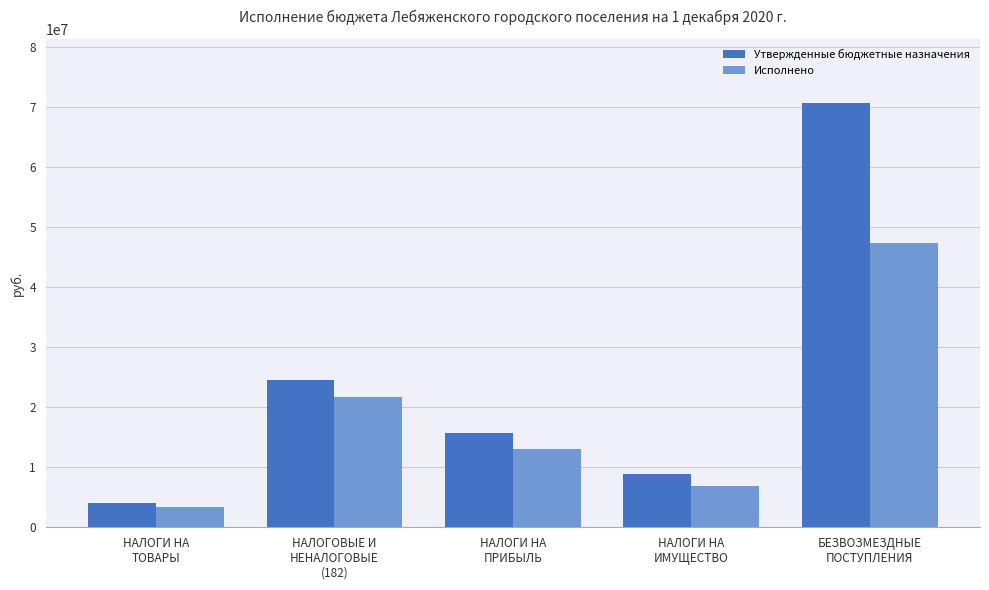

What is the highest value of the Исполнено series?

47381637.3